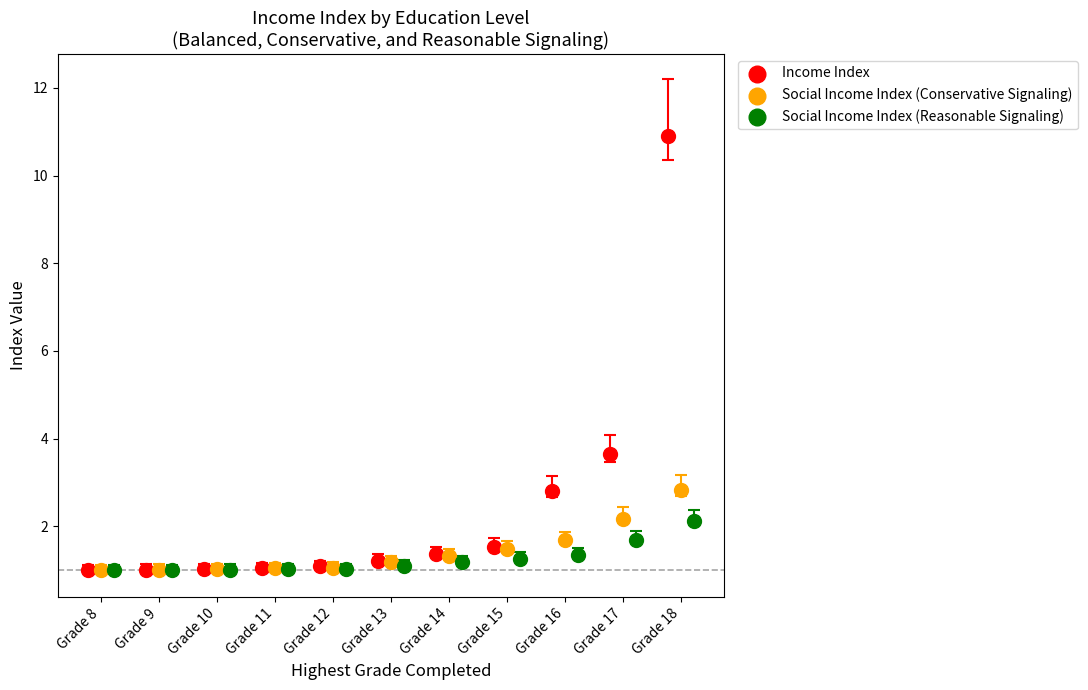

Which series has the widest spread of Y values?

Income Index